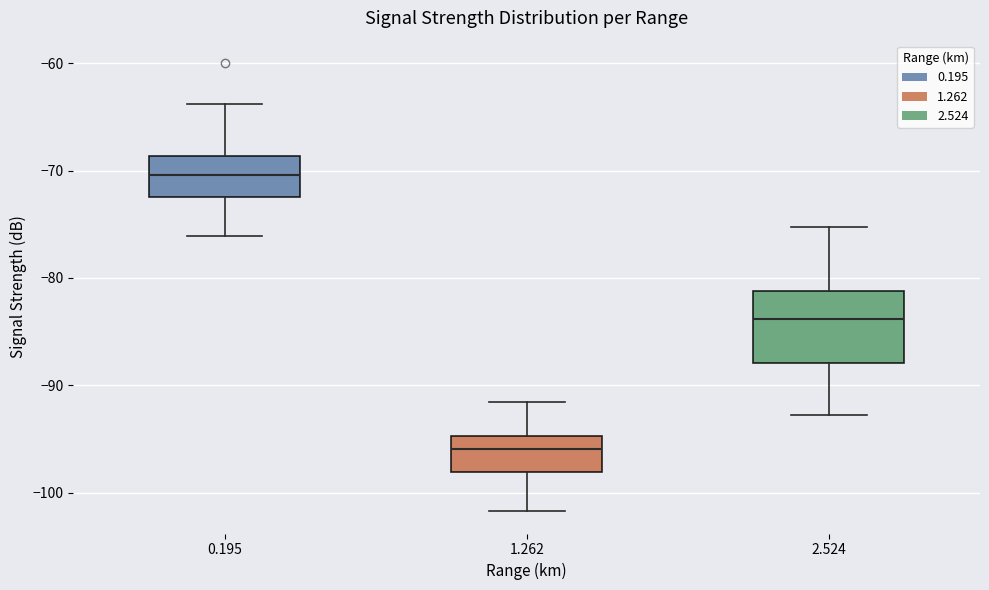

Which box has the lowest median line?

1.262